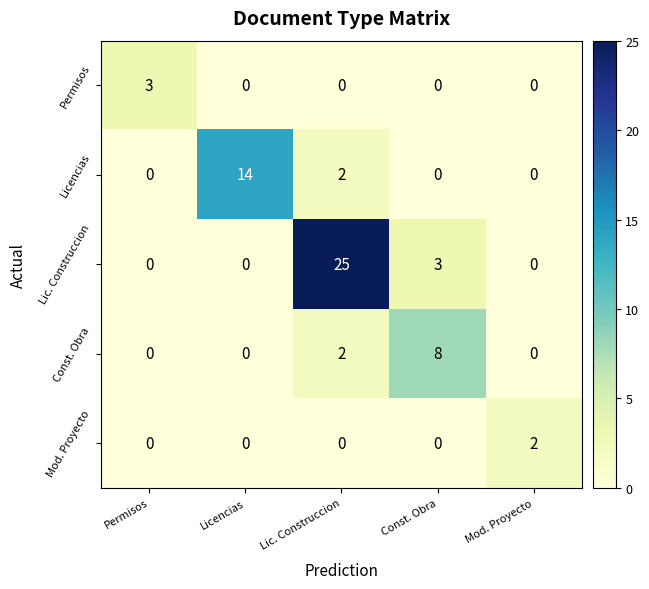

Count the number of categories in the chart.

5